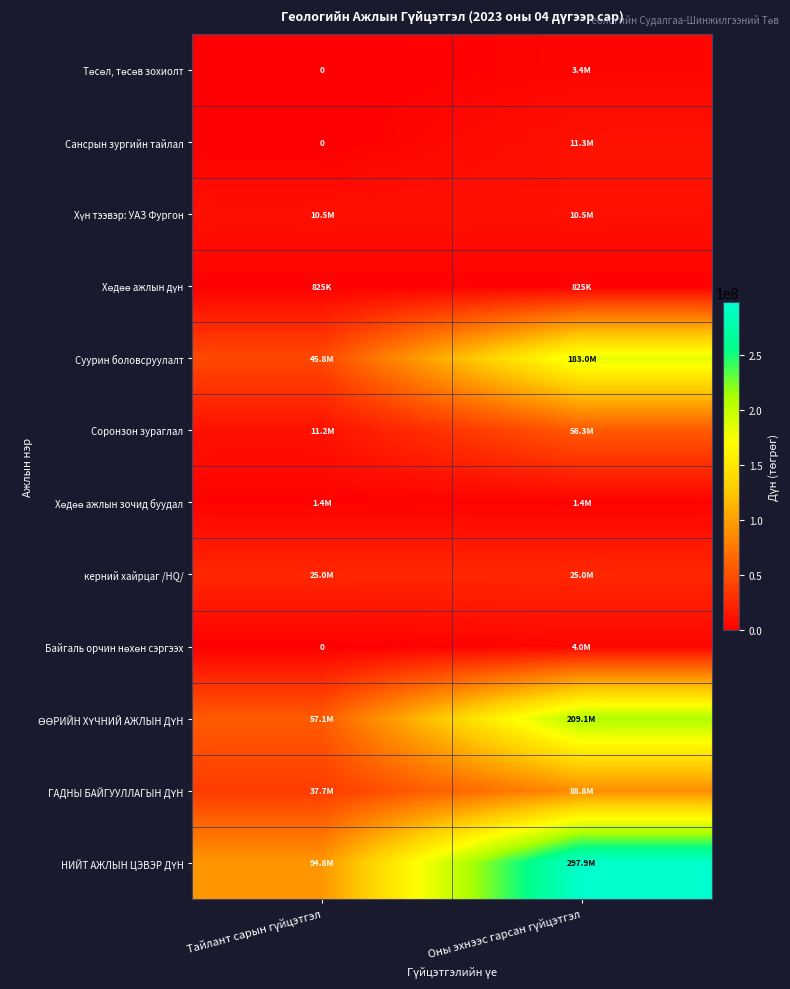

What is the difference between the highest and lowest values at Тайлант сарын гүйцэтгэл?

94775000